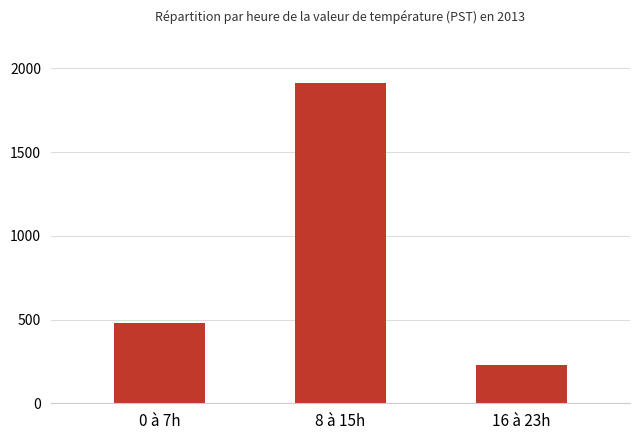

List the labels in order of value, smallest first.

16 à 23h, 0 à 7h, 8 à 15h